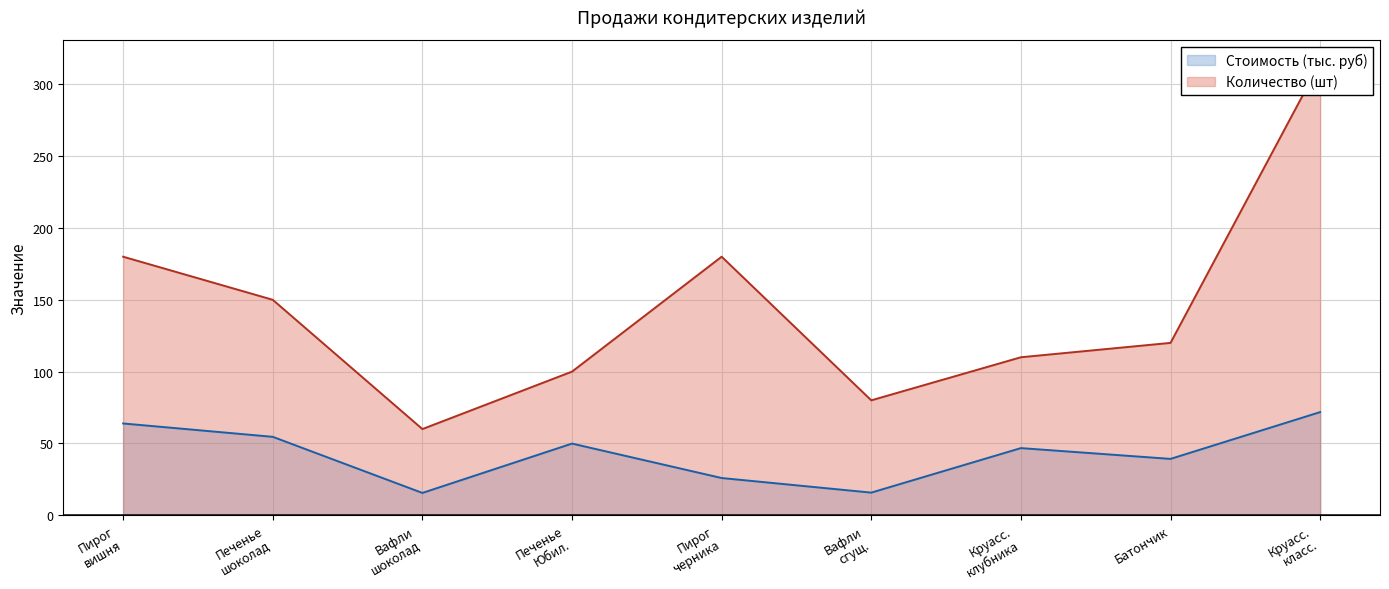

What is the difference between the second highest and second lowest values in the Количество (шт) series?

100.0